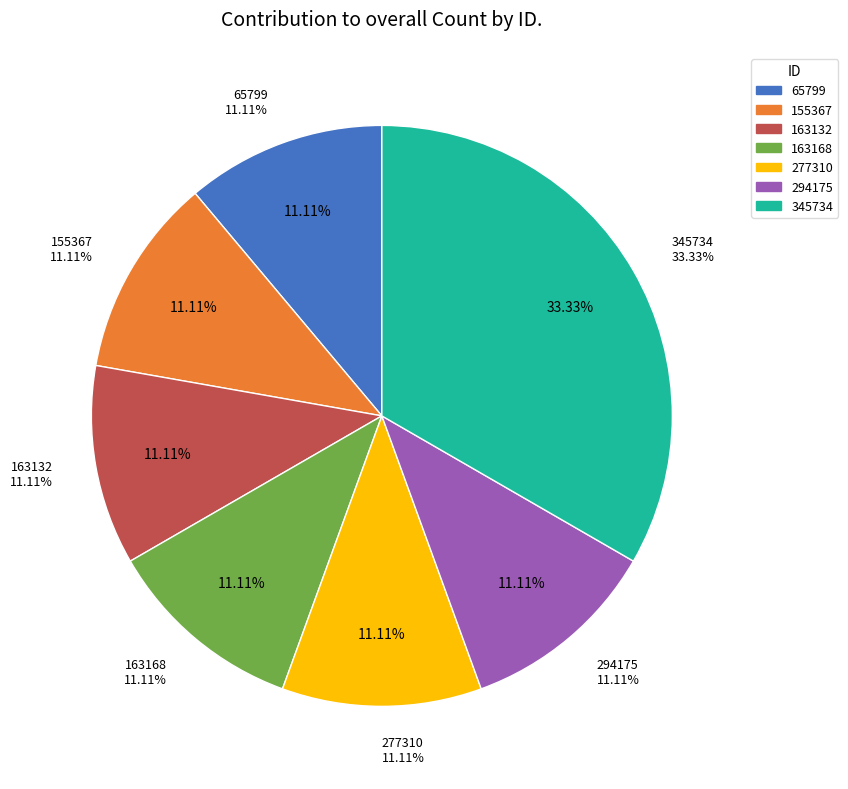

What portion of the pie excludes 65799?

88.9%